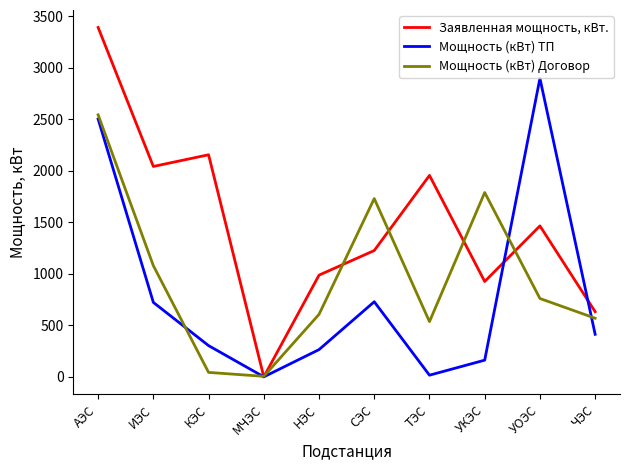

How many interior local valleys does the Мощность (кВт) Договор series have?

2